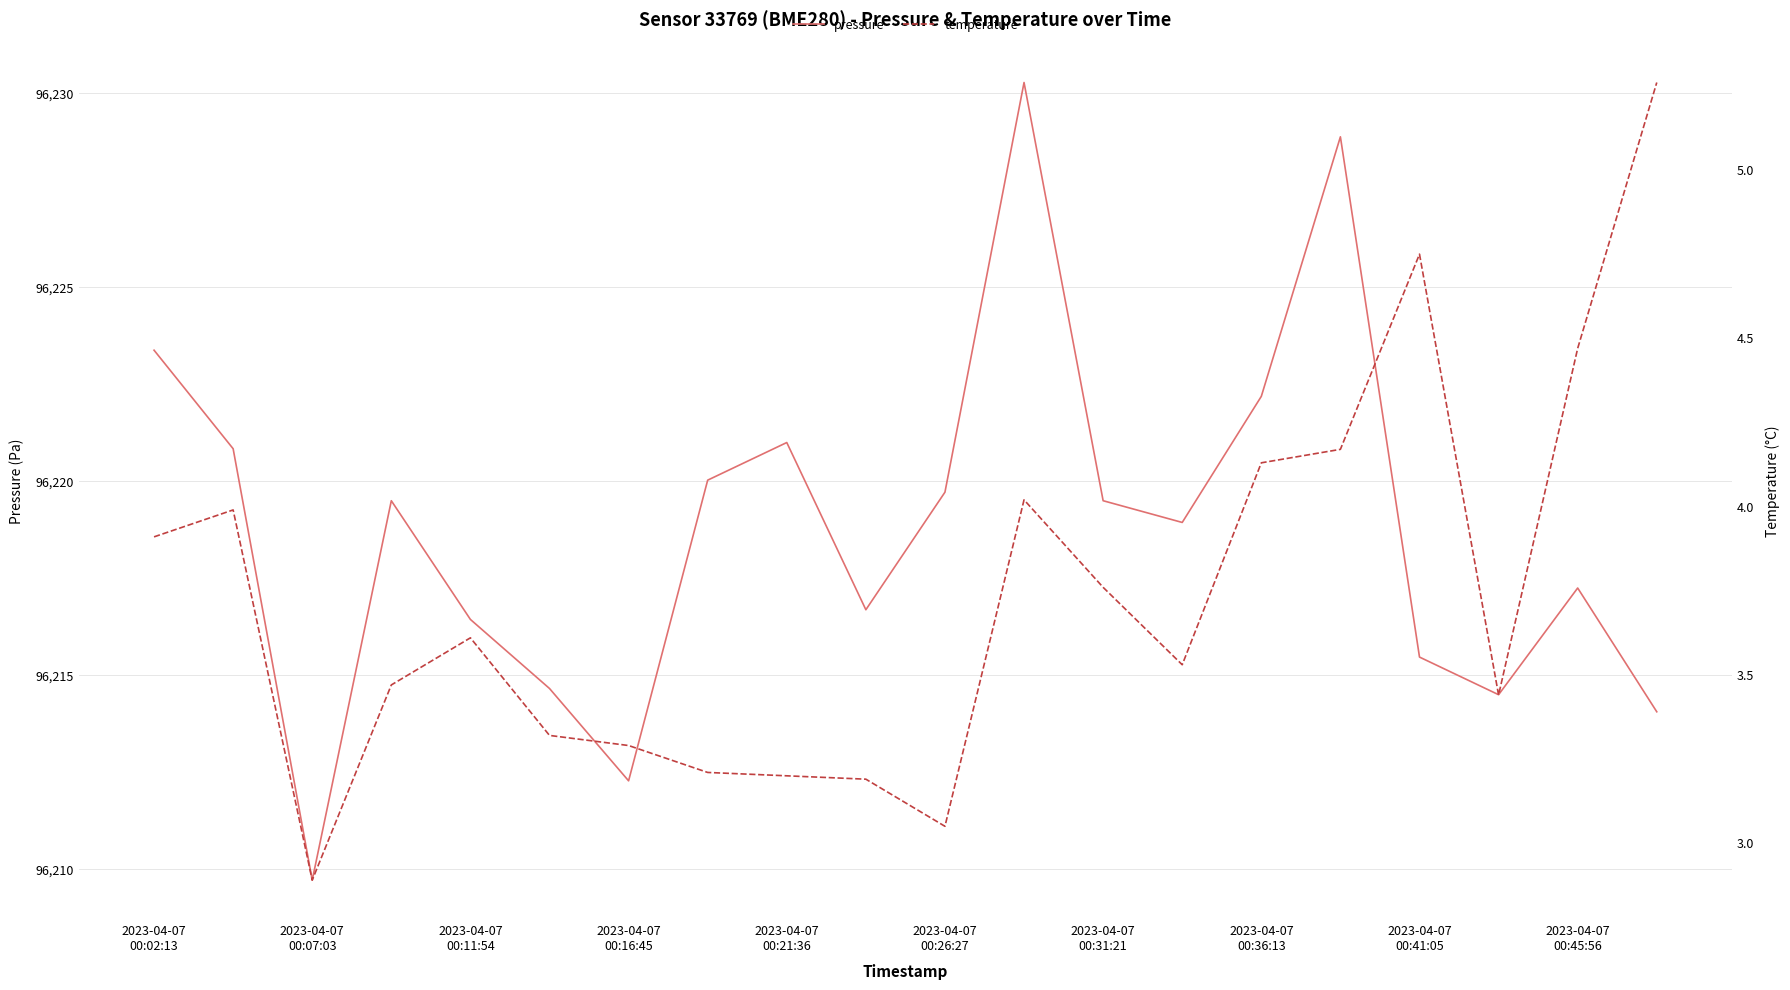

What is the minimum value shown in the chart?

2.9